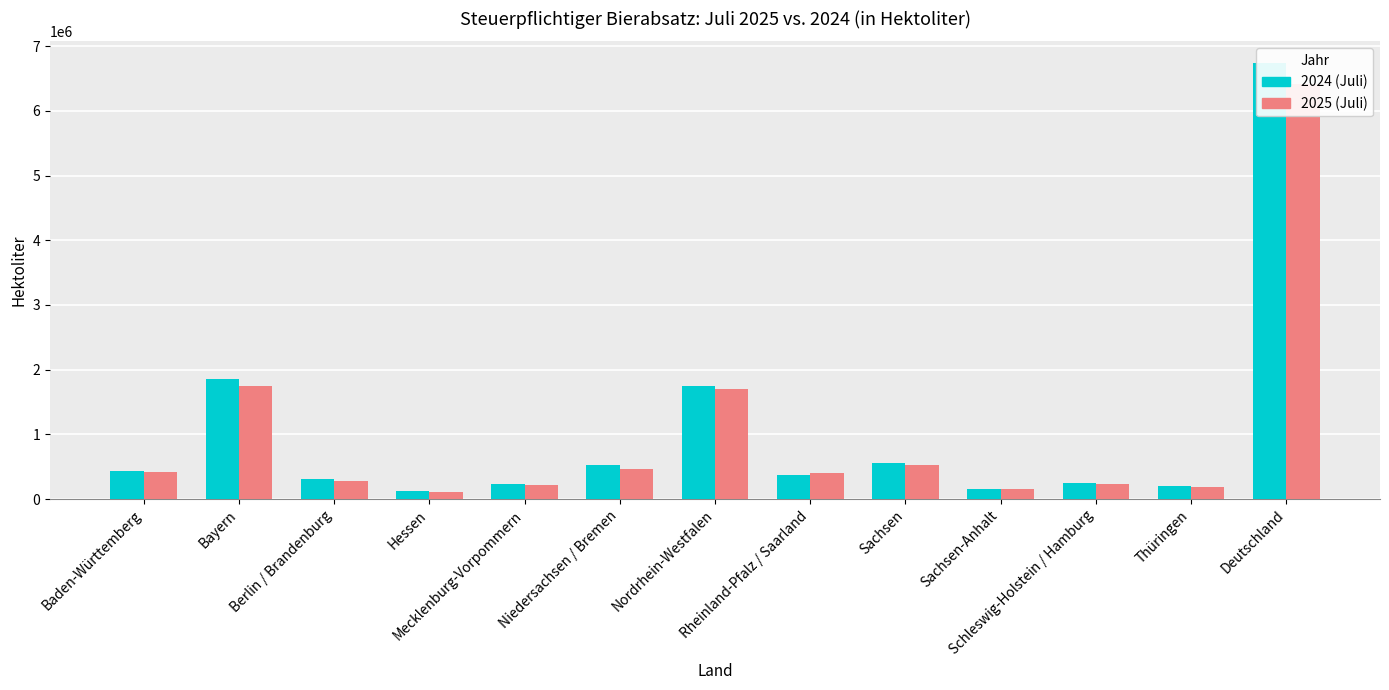

What is the smallest value displayed?

108785.1